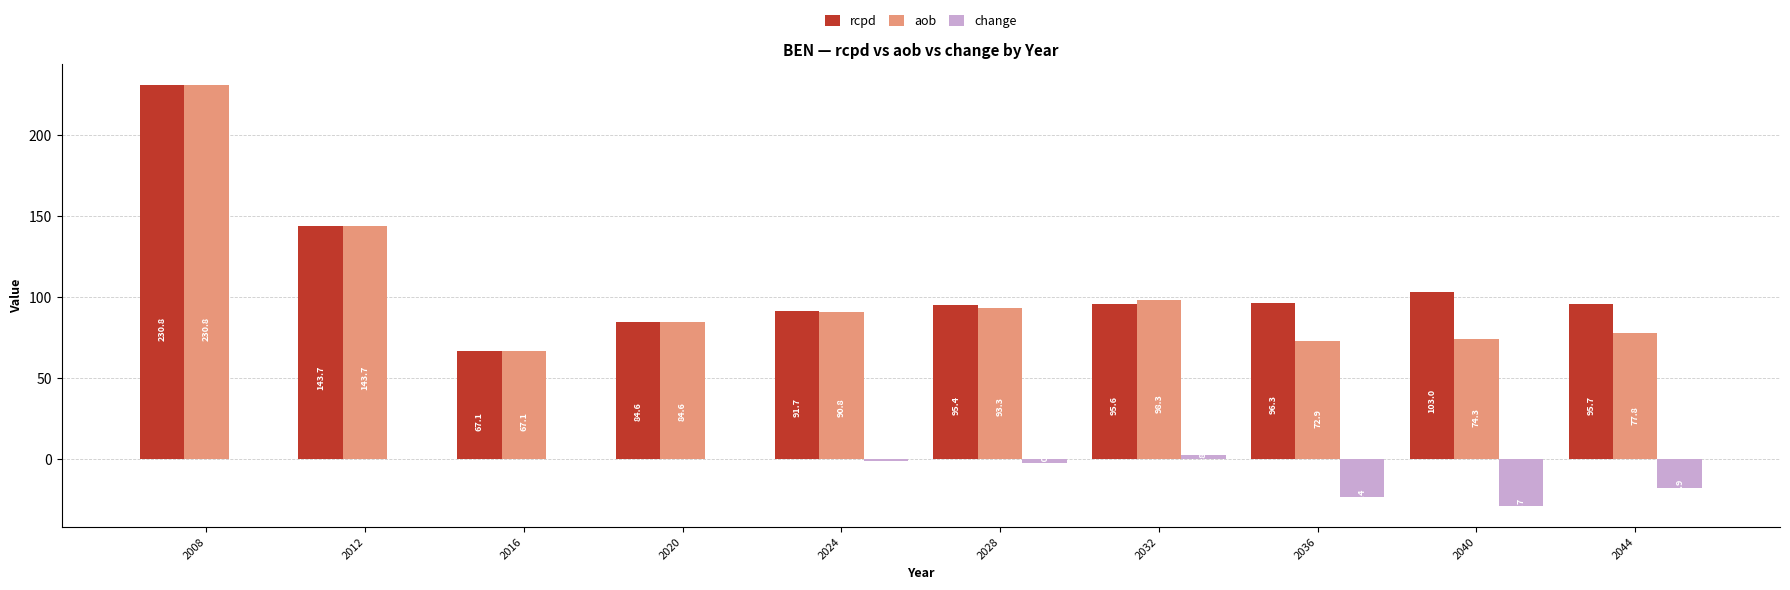

How many groups of bars are there?

10